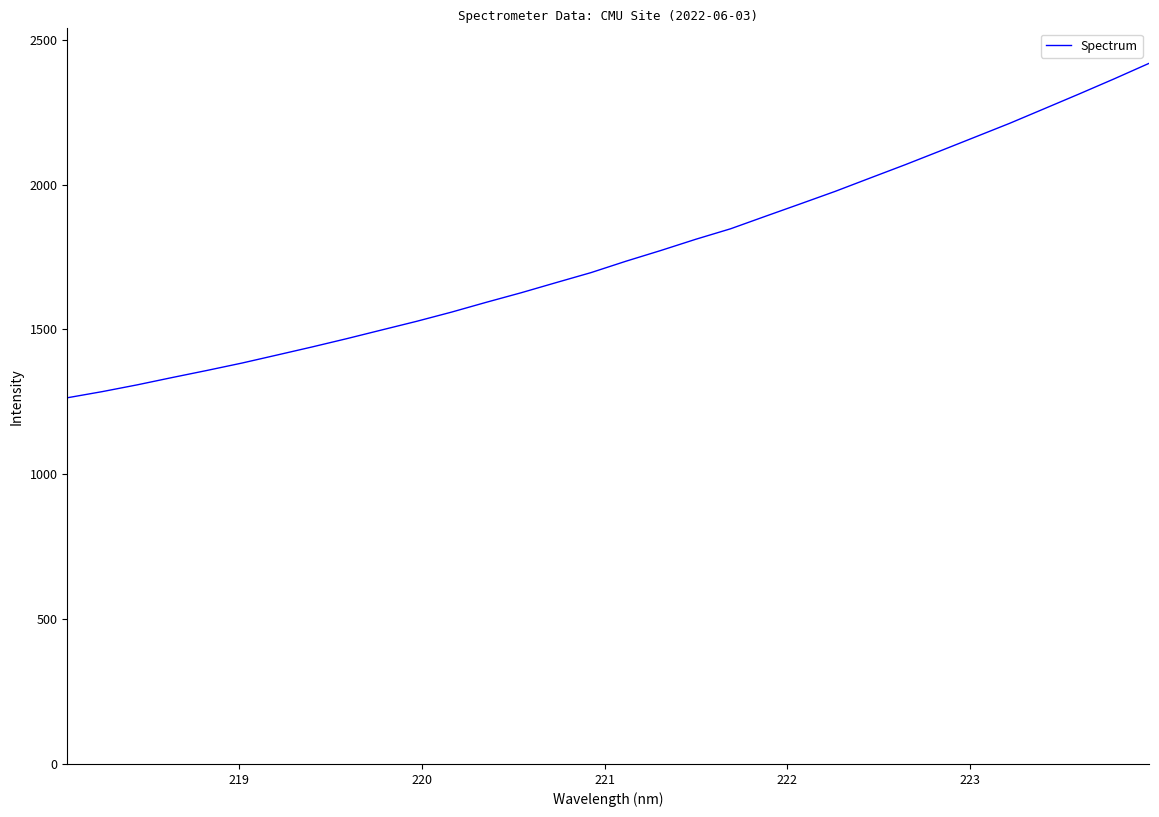

What is the average value?

1760.3